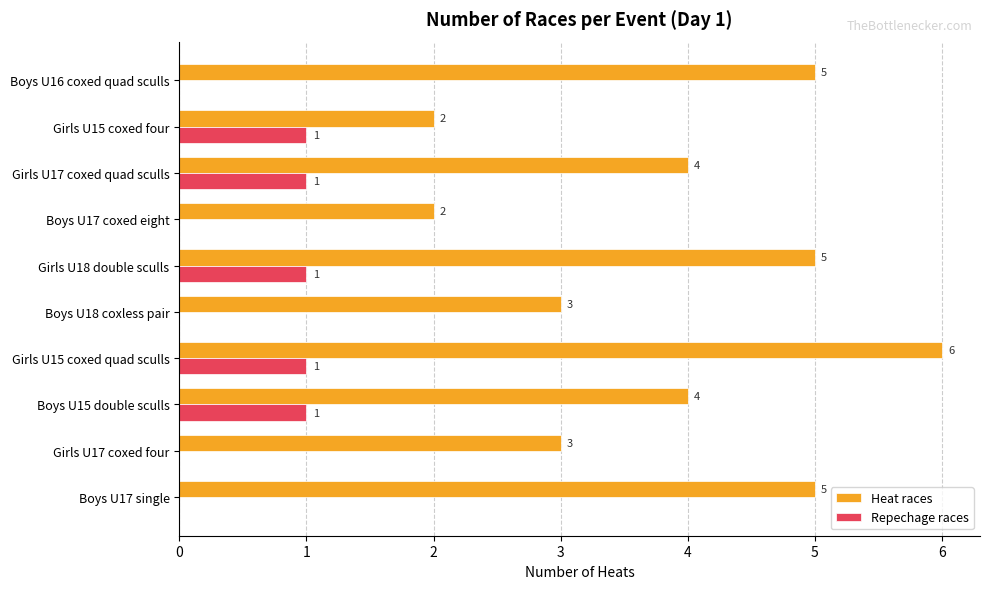

What is the sum of all Repechage races values?

5